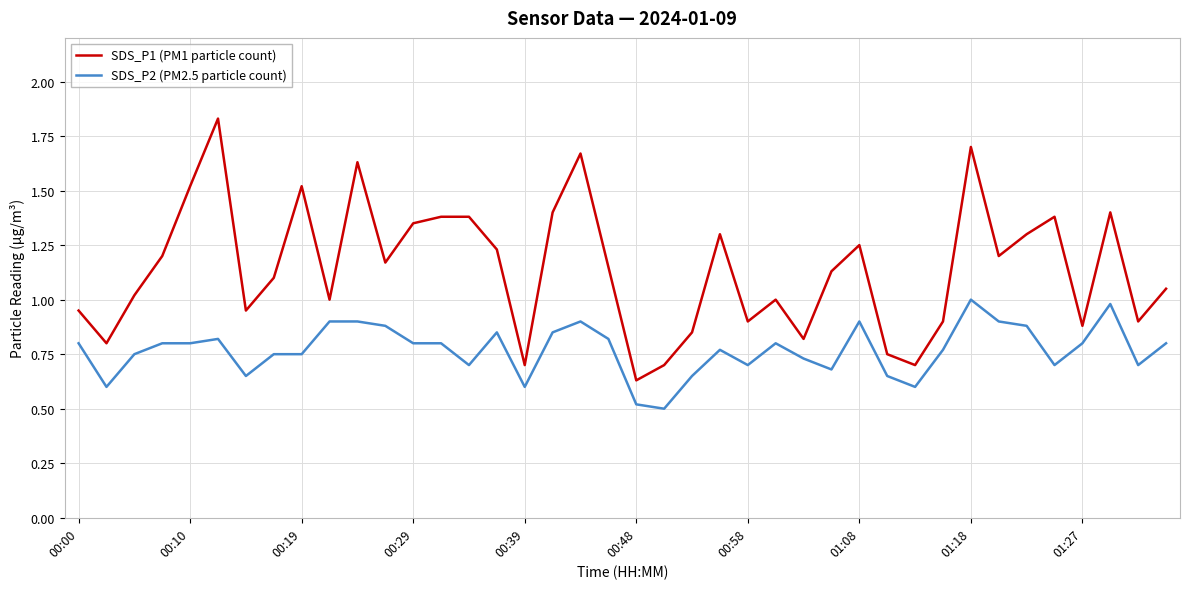

Rank the series by their average value, from highest to lowest.

SDS_P1 (PM1 particle count), SDS_P2 (PM2.5 particle count)